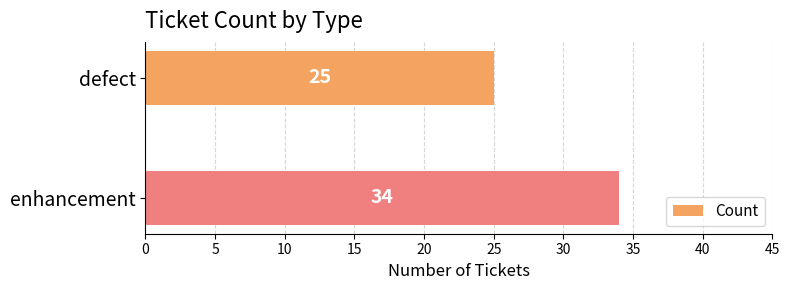

True or false: the data shows 34 at enhancement.

True